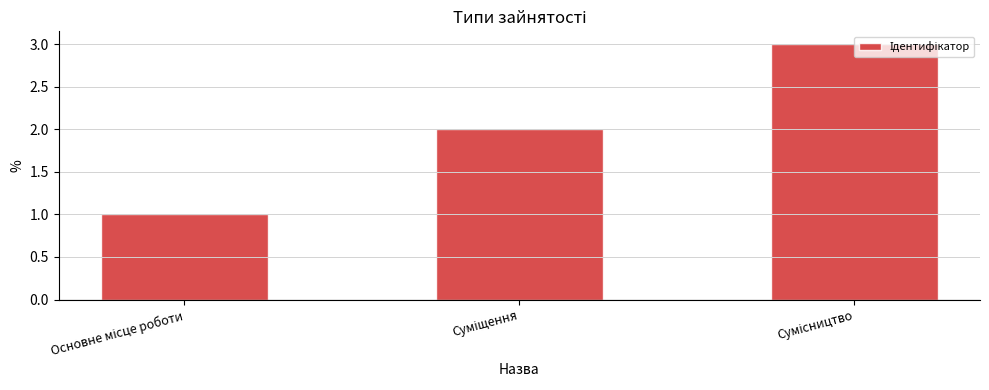

What is the difference between the maximum and minimum values?

2